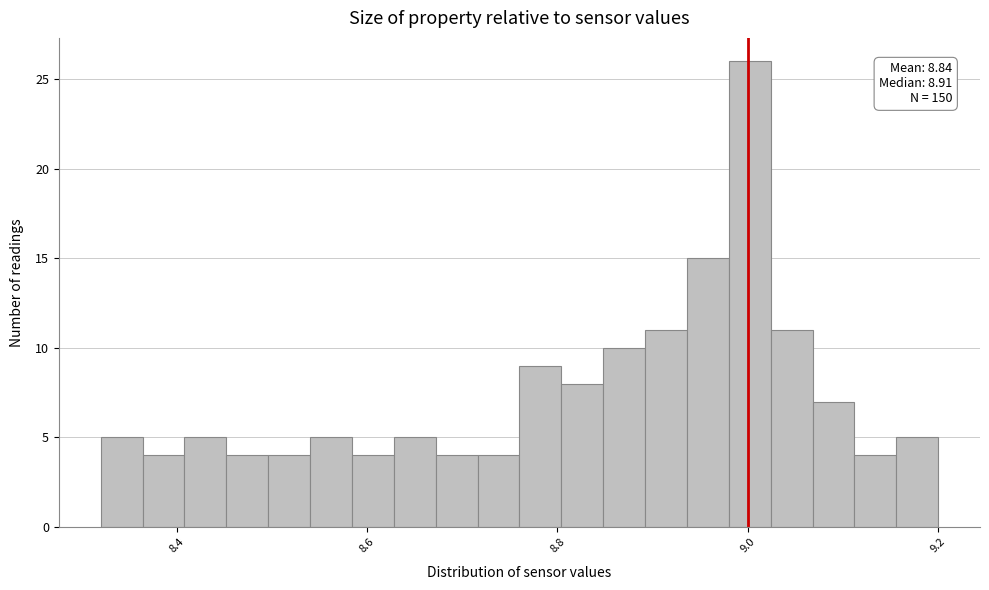

Around what value on the x-axis is the tallest bar? Give the approximate position of its centre, as read against the axis.

9.00